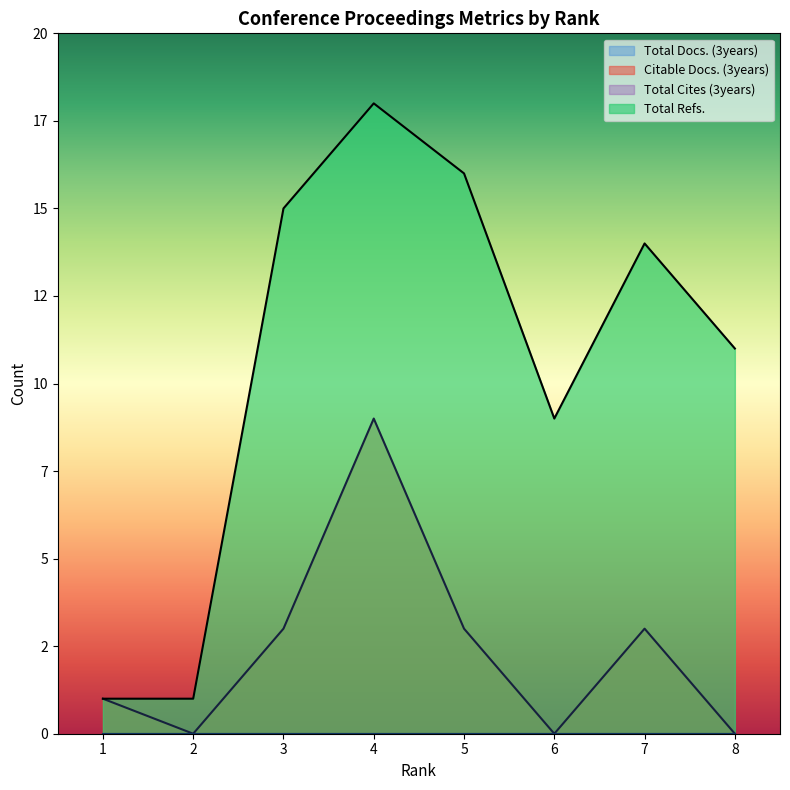

What is the difference between the maximum and second lowest values in the Citable Docs. (3years) series?

9